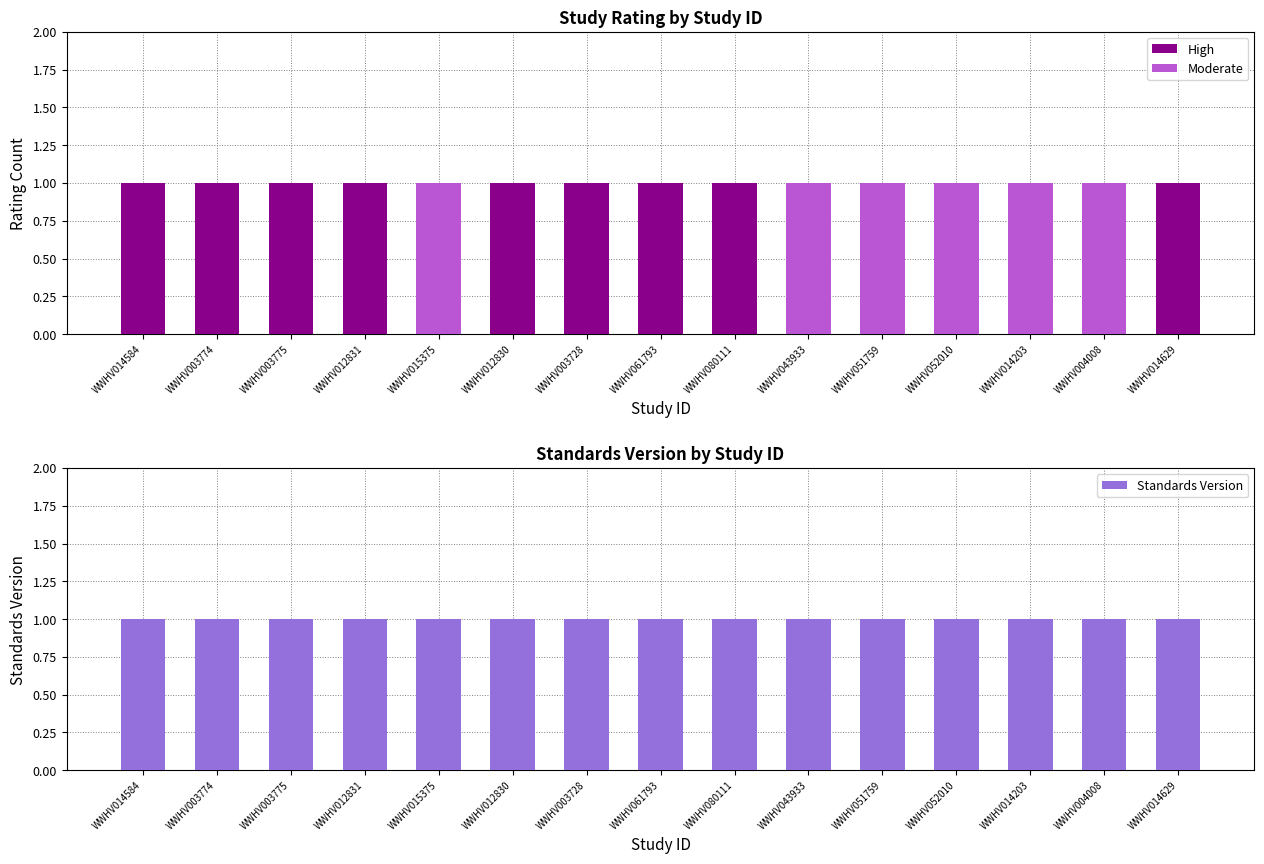

What is the minimum value for Standards Version?

1